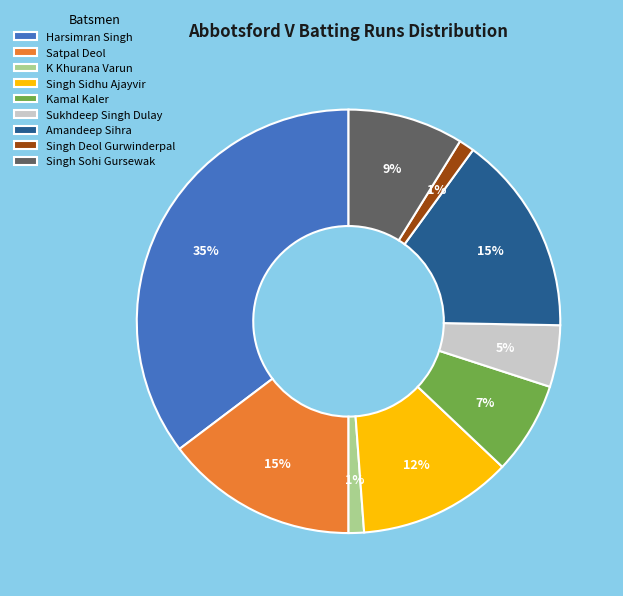

True or false: Singh Sidhu Ajayvir accounts for 24% of the total.

False